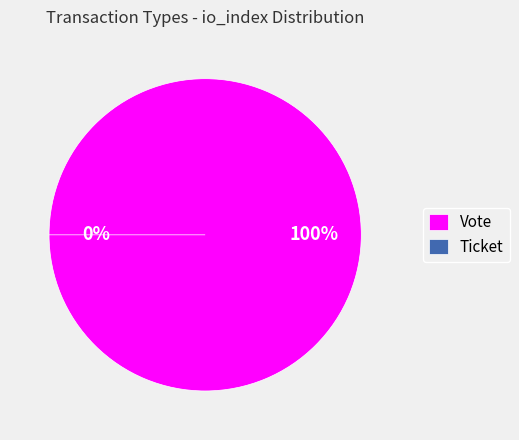

How much of the chart is everything except Ticket?

100.0%